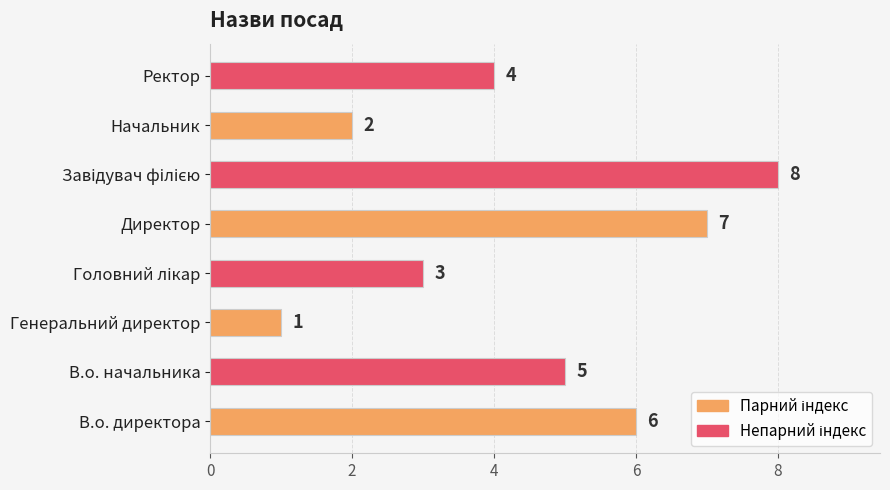

What is the difference between the second highest and second lowest values?

5